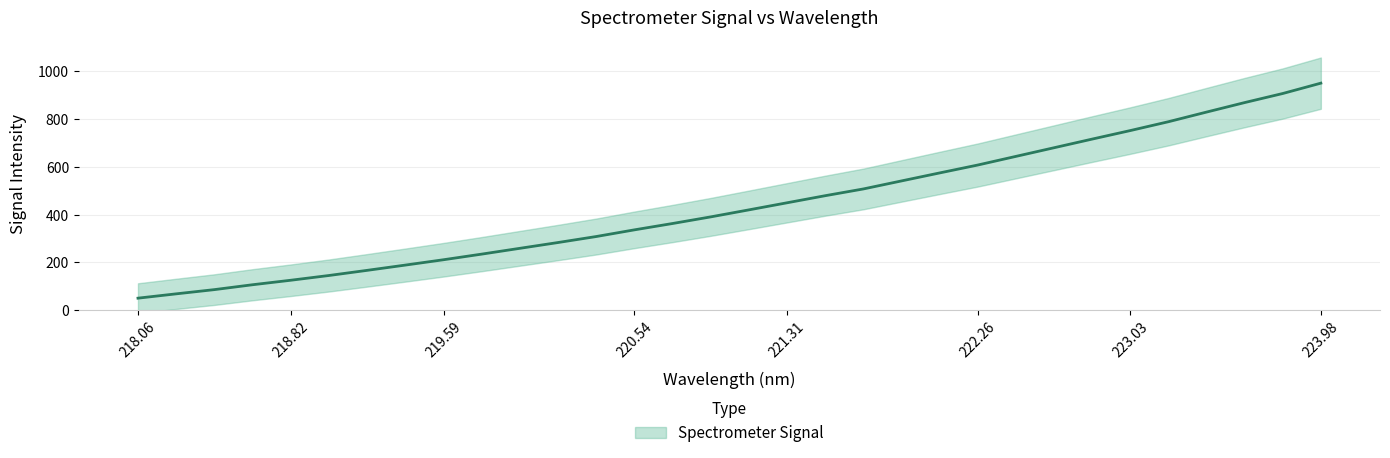

What is the maximum value shown in the chart?

950.0